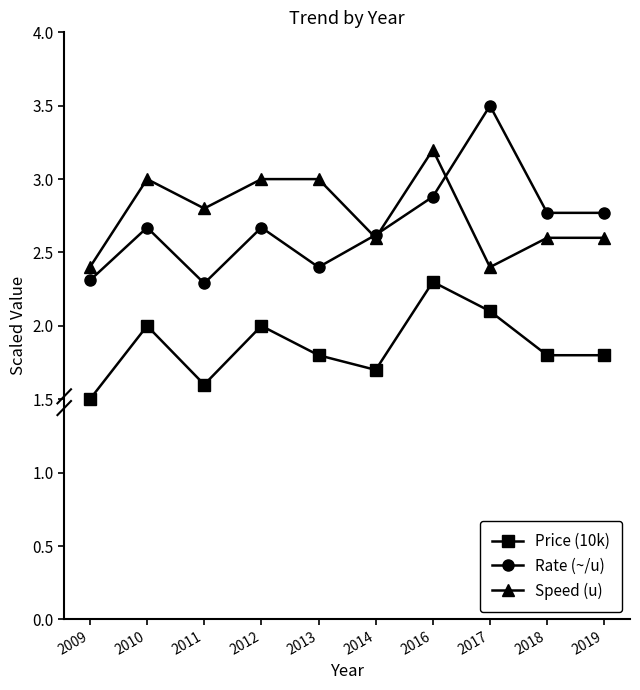

What is the total value across all series at 2018?

7.2